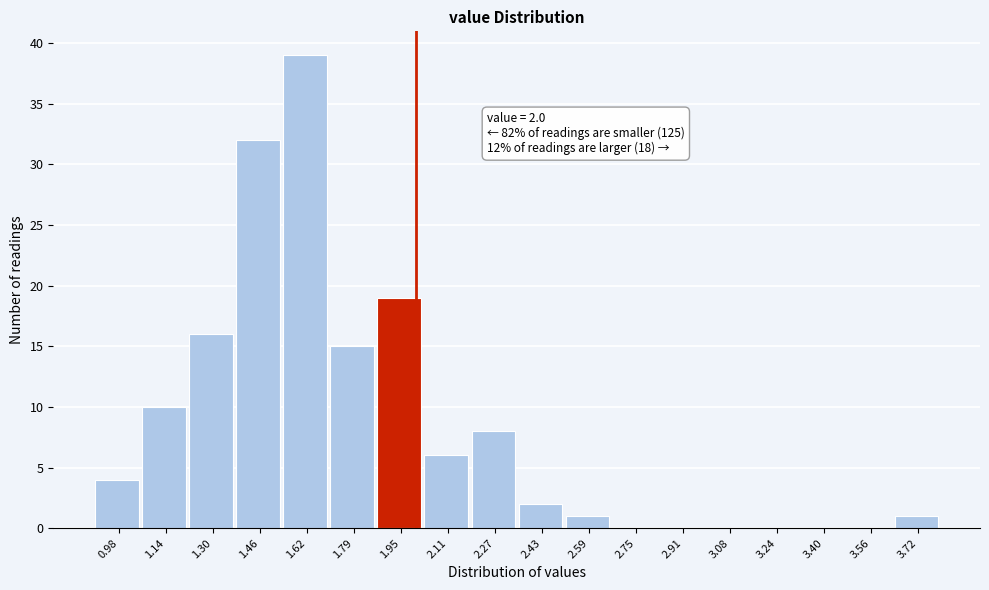

Over which range of the x-axis is the bar tallest?

1.54 to 1.70